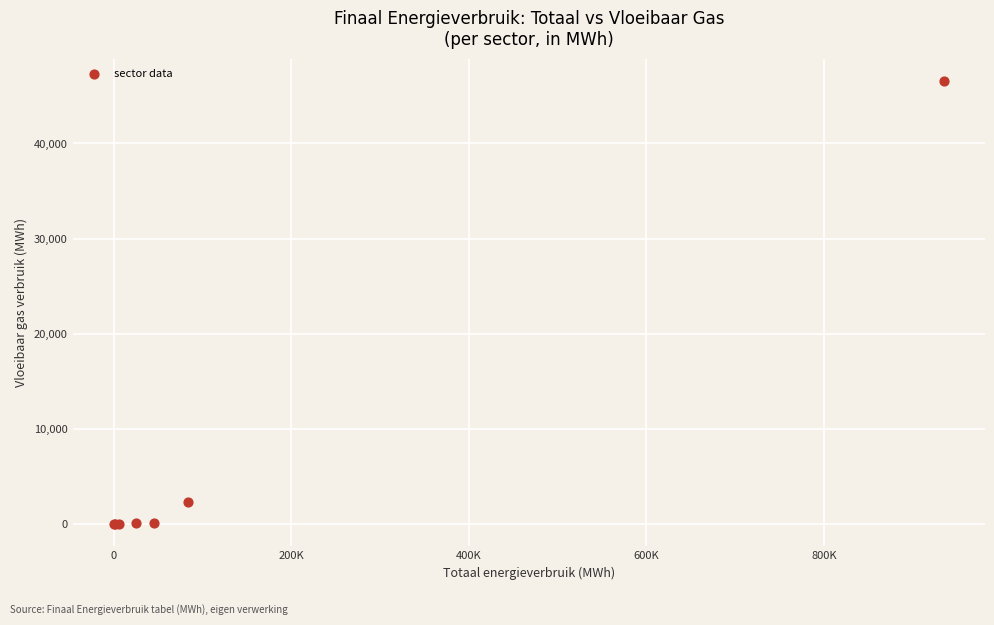

What Y value in the scatter plot is closest to 23297?

2295.8